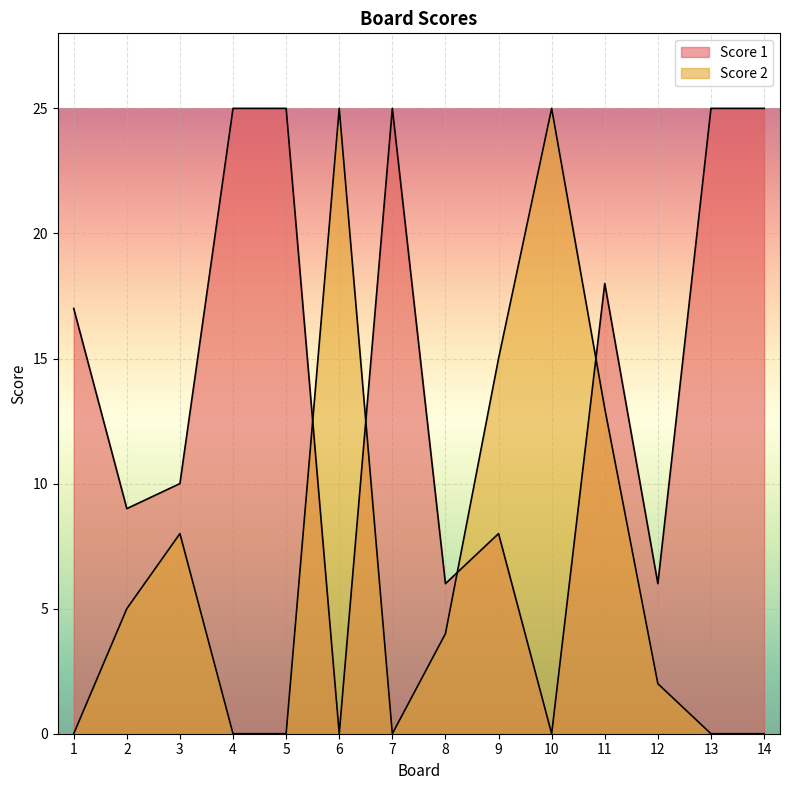

How many lines are shown in the chart?

2